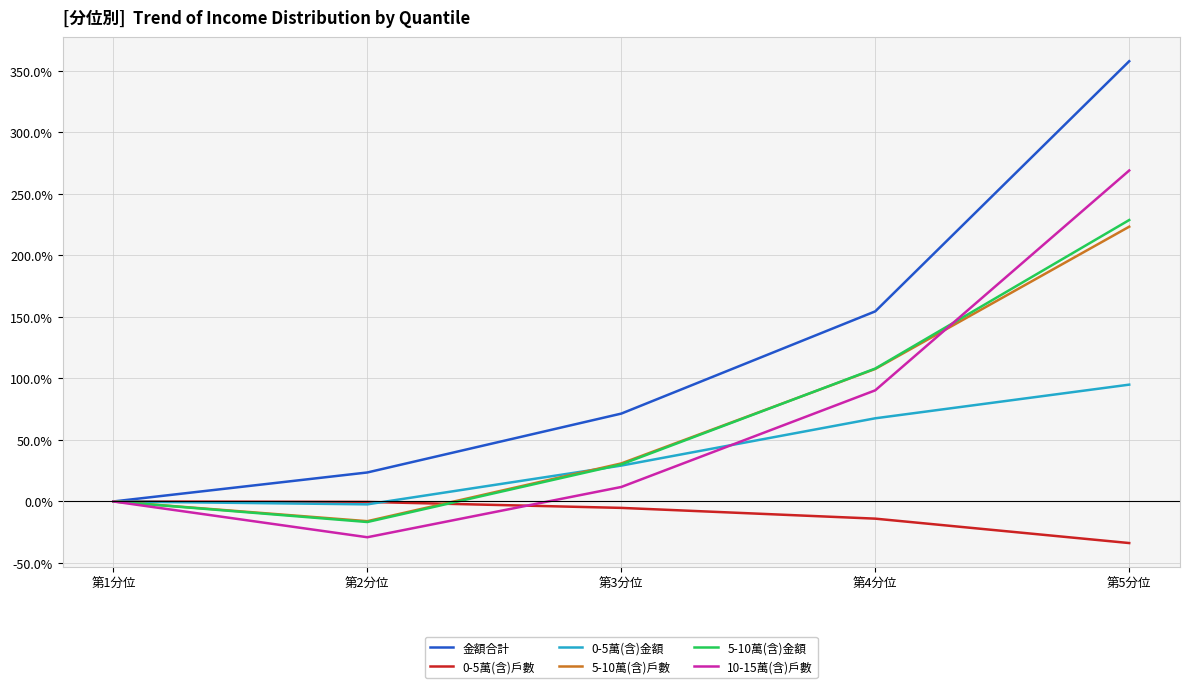

True or false: 10-15萬(含)戶數 has a value of 20.3 at 第4分位.

False